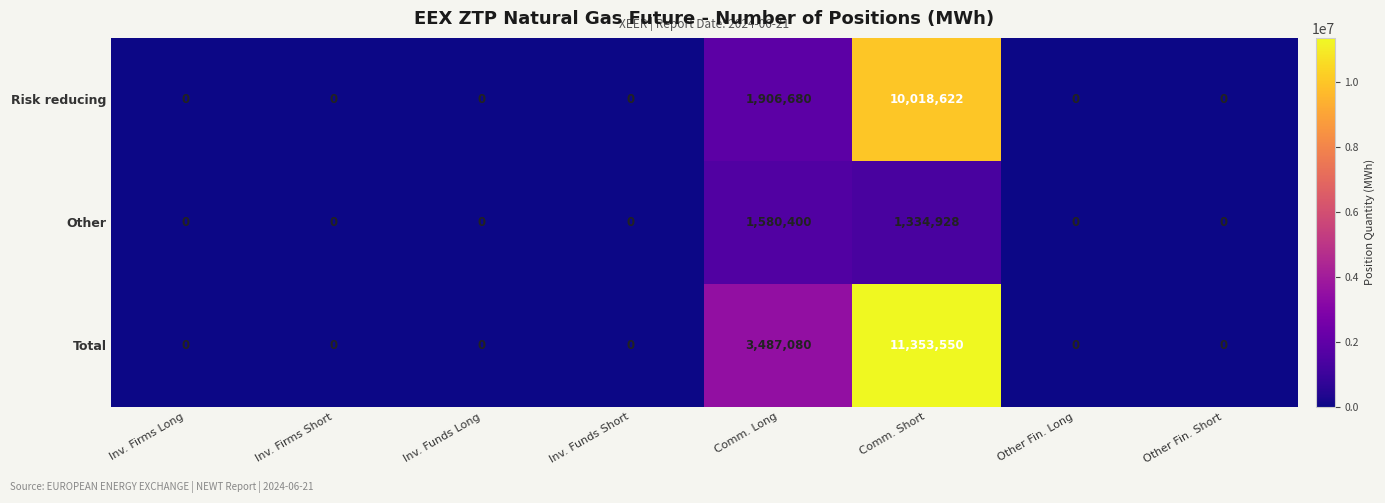

The Other series shows 0 at Inv. Funds Long. True or false?

True